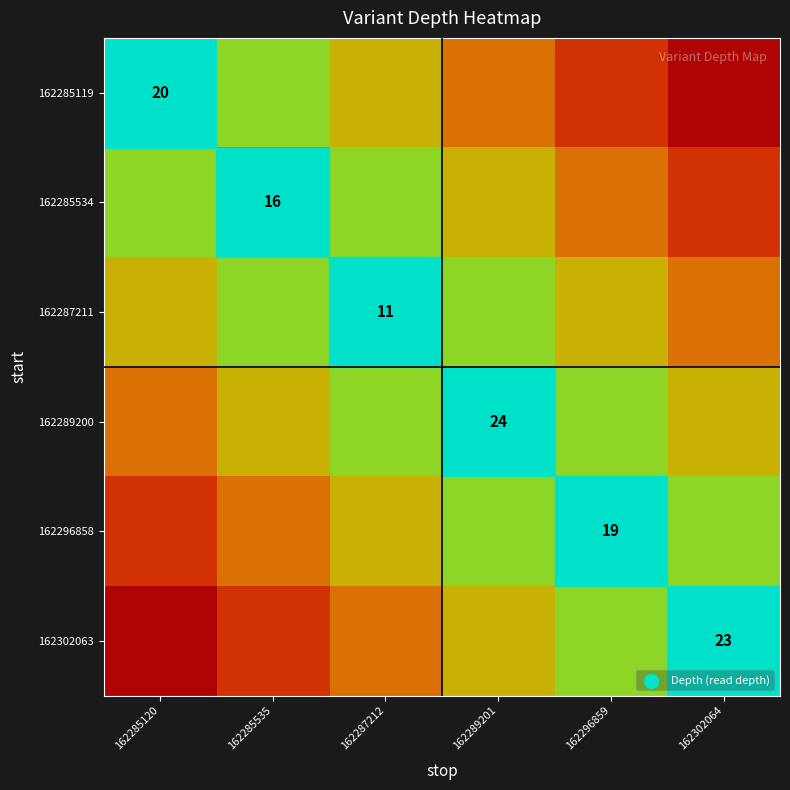

Is it true that 162296858 equals 19 at 162296859?

True